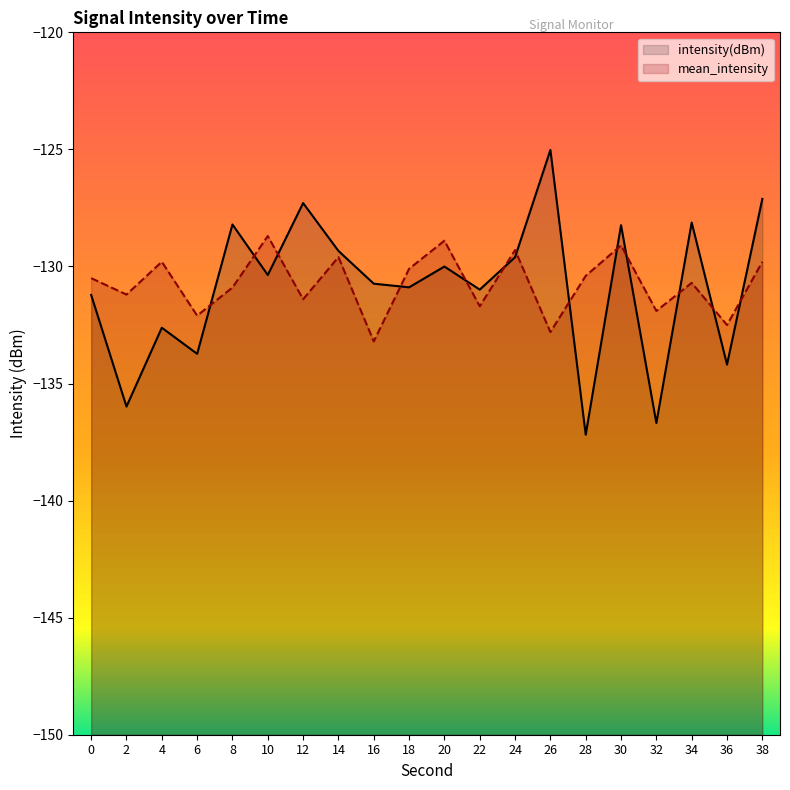

What are all the series names shown in the legend?

intensity(dBm), mean_intensity